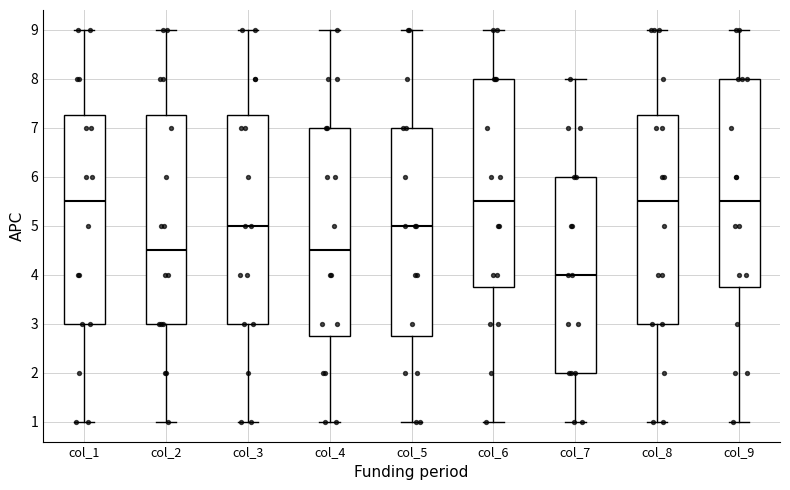

Reading left to right, transcribe this box plot: for each box, give where its median line is, the range the box spans, and where its two whiskers end, as read against the y-axis. The values are not printed on the chart, so give them approximately, as read against the axis.

col_1: median 5.5, box 3.0 to 7.3, whiskers 1.0 to 9.0
col_2: median 4.5, box 3.0 to 7.3, whiskers 1.0 to 9.0
col_3: median 5.0, box 3.0 to 7.3, whiskers 1.0 to 9.0
col_4: median 4.5, box 2.8 to 7.0, whiskers 1.0 to 9.0
col_5: median 5.0, box 2.8 to 7.0, whiskers 1.0 to 9.0
col_6: median 5.5, box 3.8 to 8.0, whiskers 1.0 to 9.0
col_7: median 4.0, box 2.0 to 6.0, whiskers 1.0 to 8.0
col_8: median 5.5, box 3.0 to 7.3, whiskers 1.0 to 9.0
col_9: median 5.5, box 3.8 to 8.0, whiskers 1.0 to 9.0